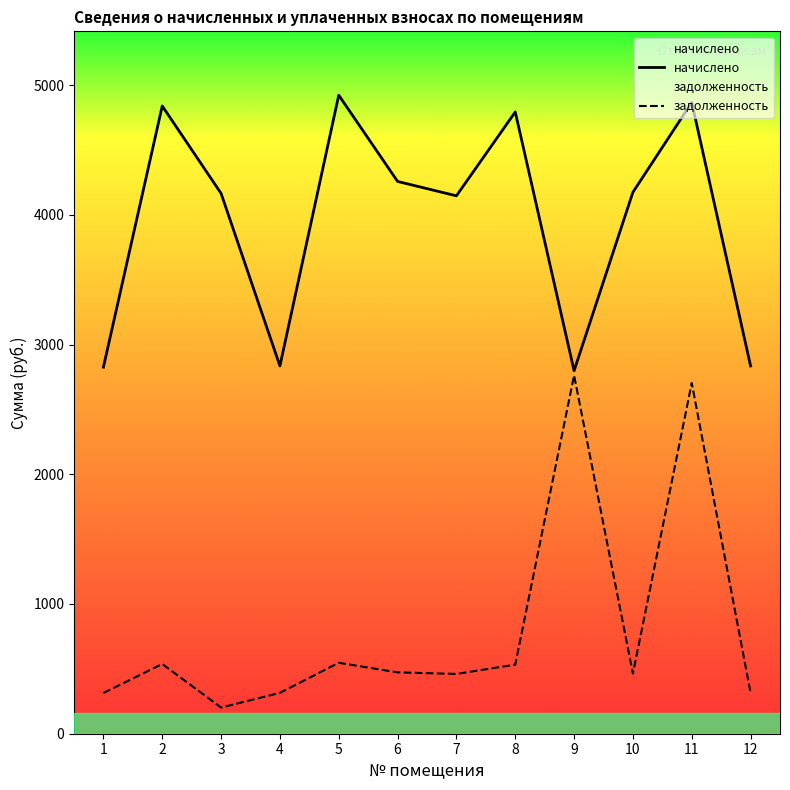

At how many categories does at least one series exceed 2485?

12